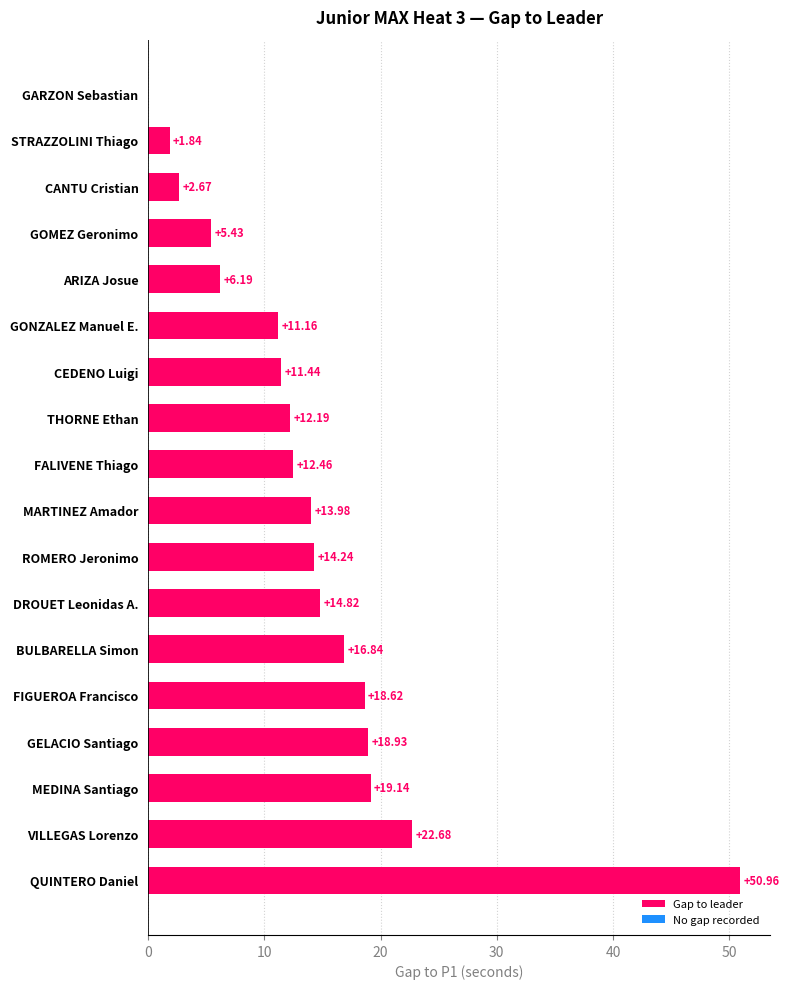

At which label is the value closest to 25?

VILLEGAS Lorenzo